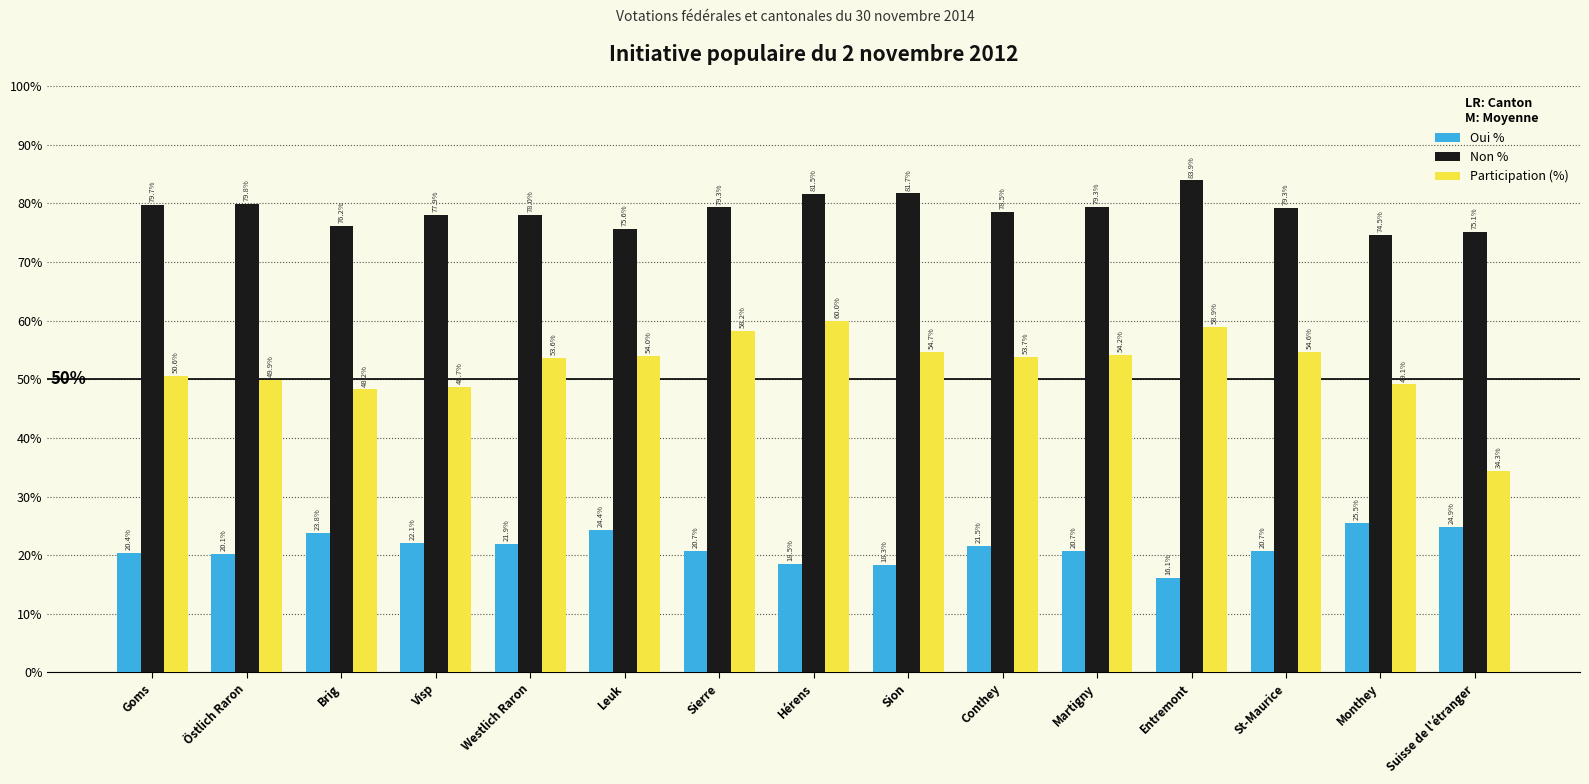

What is the average value of the Oui % series?

21.3